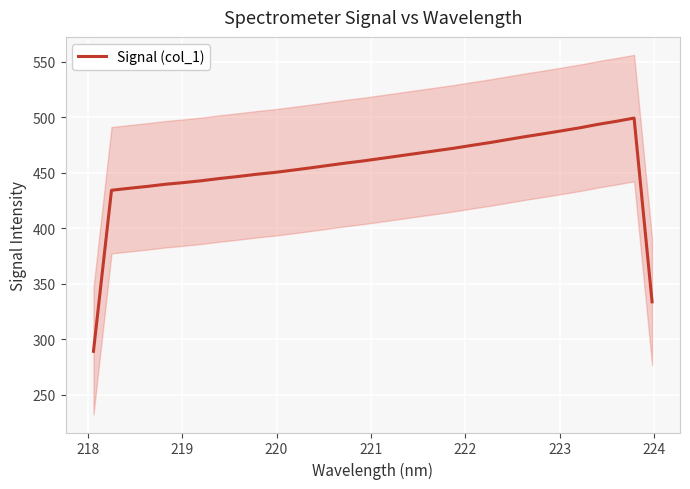

What is the highest value of the Signal (col_1) series?

499.3